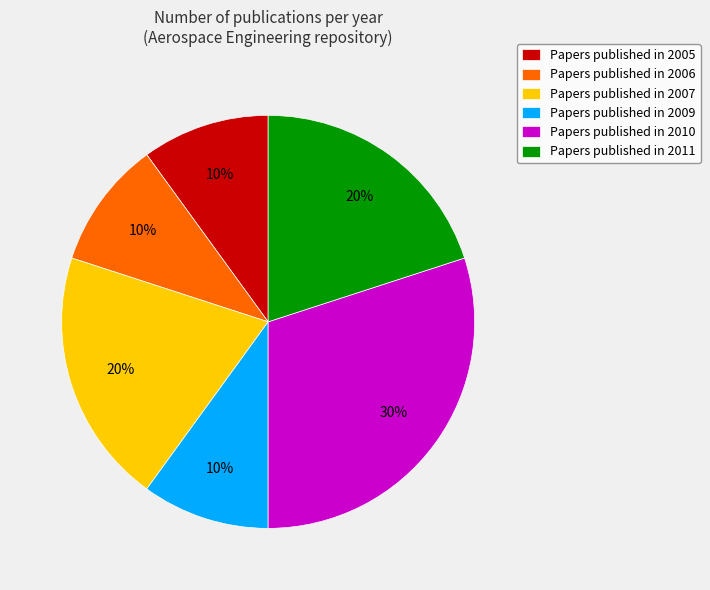

What percentage is the Papers published in 2010 slice, to the nearest percent?

30%